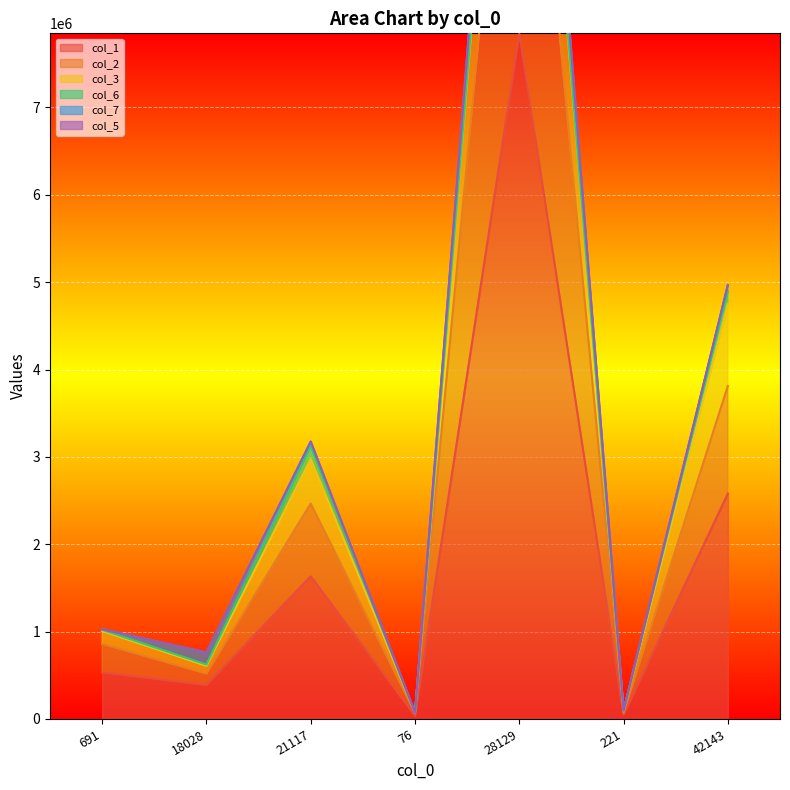

The value of col_1 at 21117 is 392687. True or false?

False